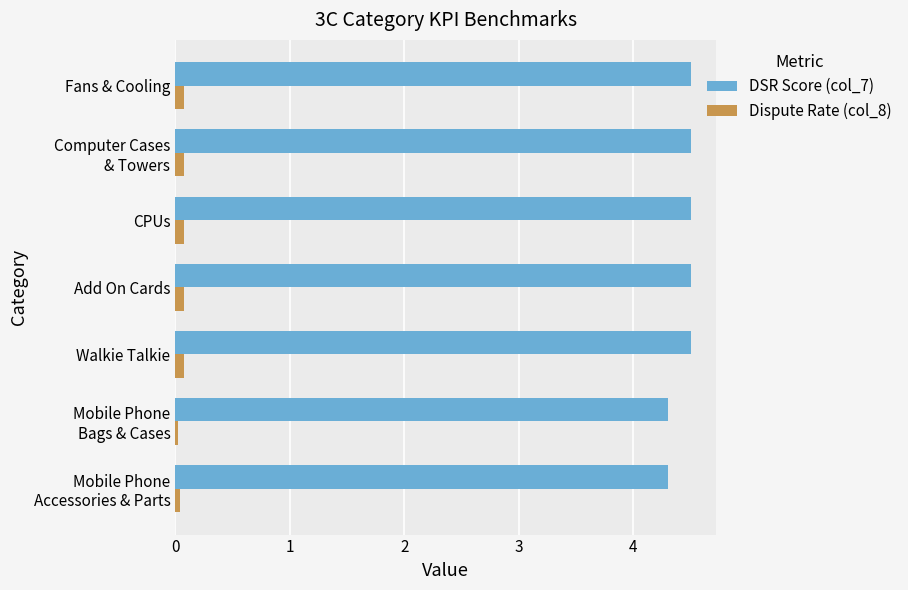

What is the minimum value for DSR Score (col_7)?

4.3